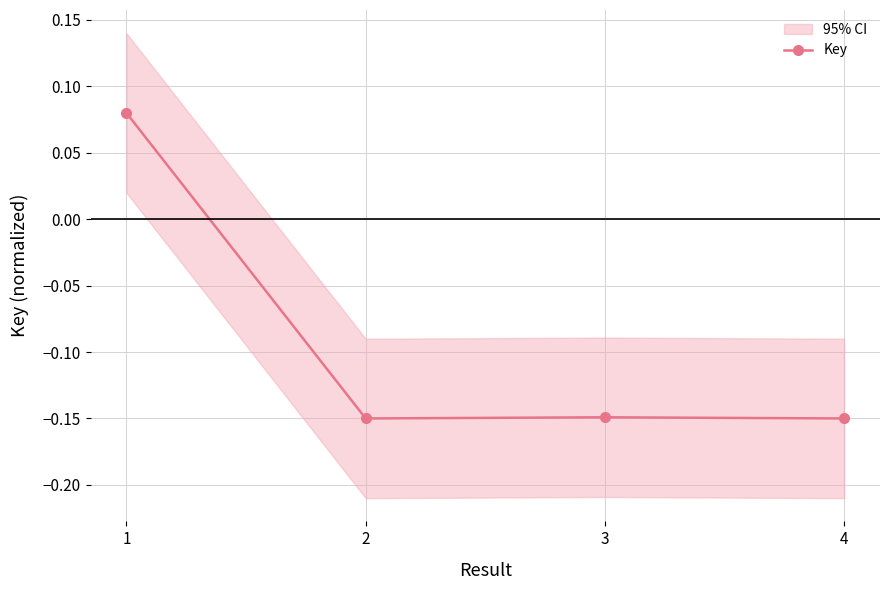

At which category does the chart reach its peak across all series?

1